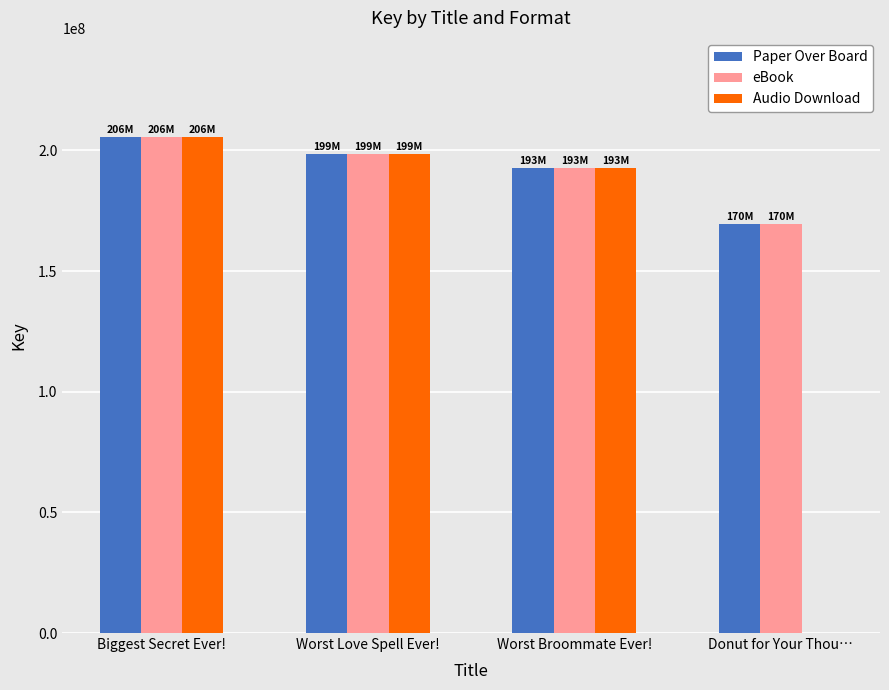

How many series are shown in this chart?

3